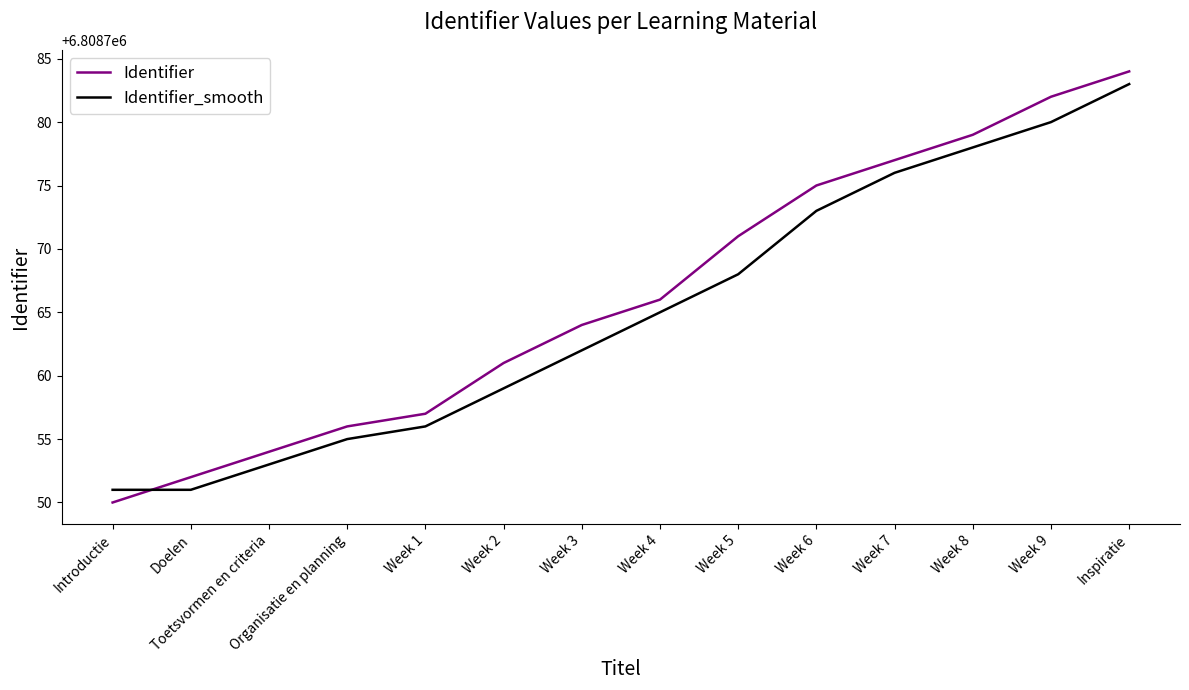

True or false: Identifier has a value of 11314075 at Week 8.

False